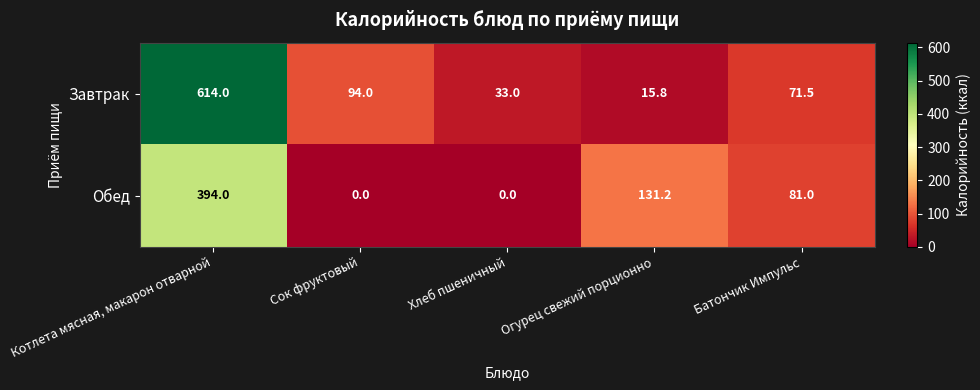

Between Котлета мясная, макарон отварной and Огурец свежий порционно, which series saw the biggest shift?

Завтрак